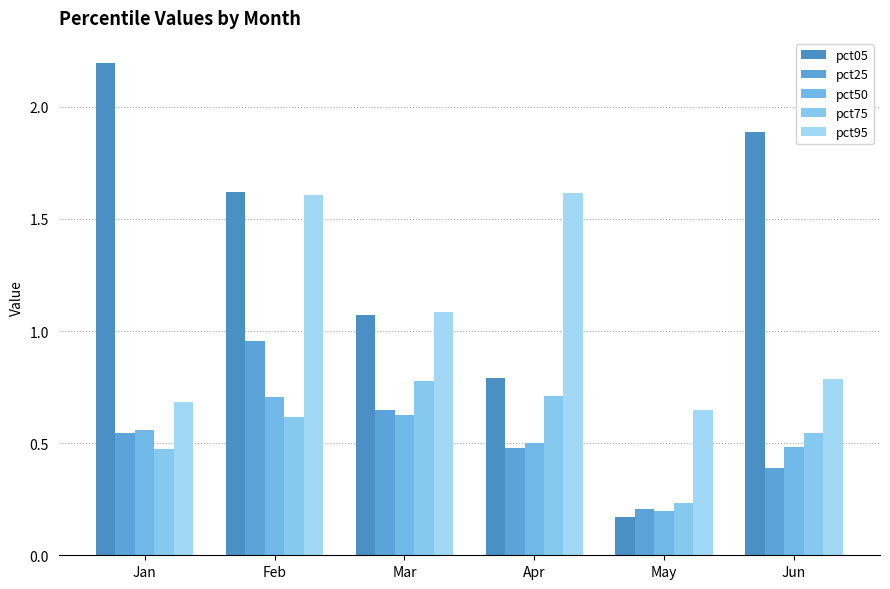

Does the chart contain stacked bars?

No